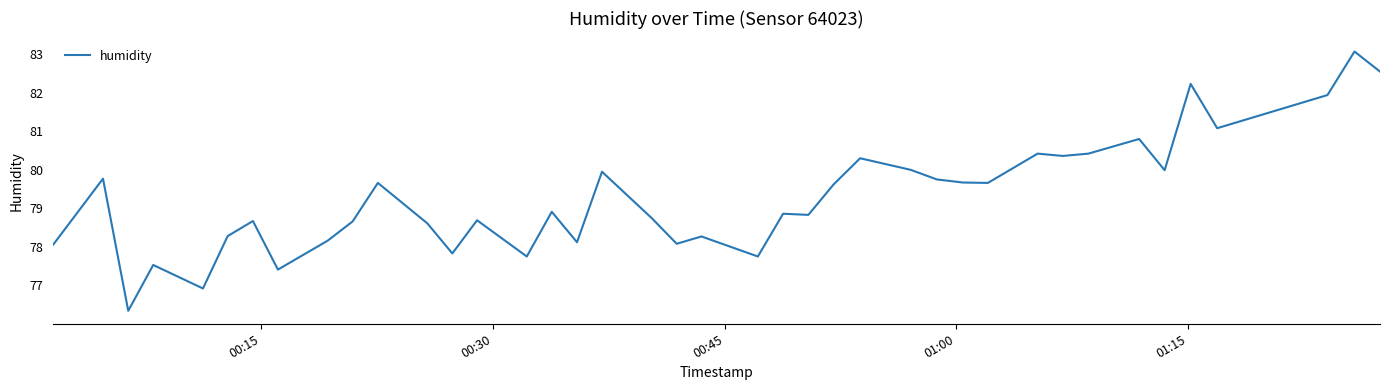

What is the difference between the maximum and minimum values?

6.7